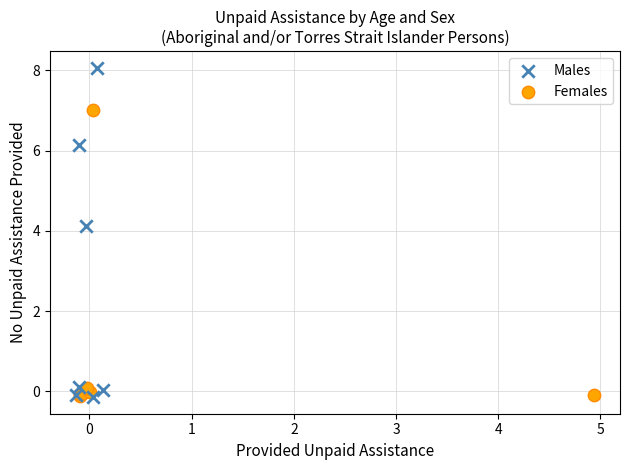

Which series has the widest spread of Y values?

Males